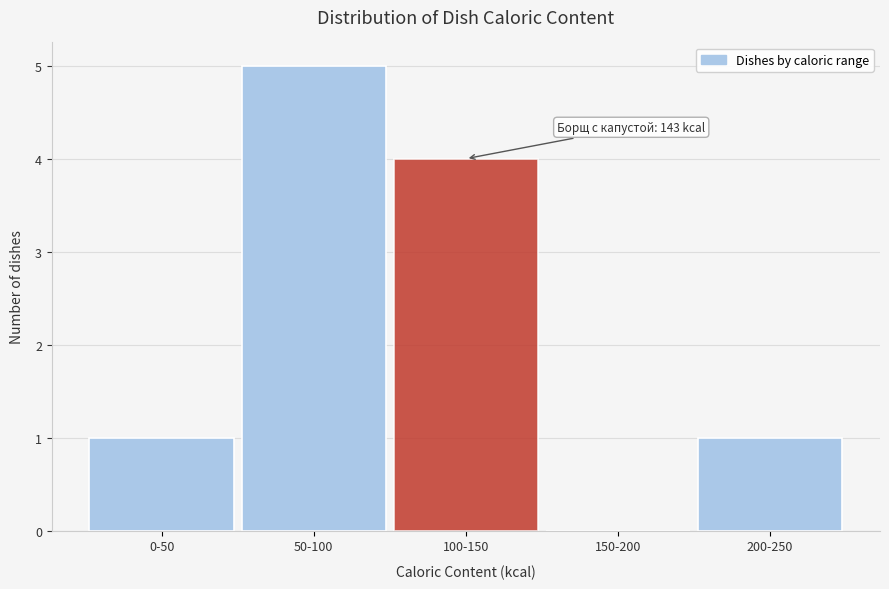

Reading left to right, extract all data points from this chart.

0-50=1	50-100=5	100-150=4	150-200=0	200-250=1